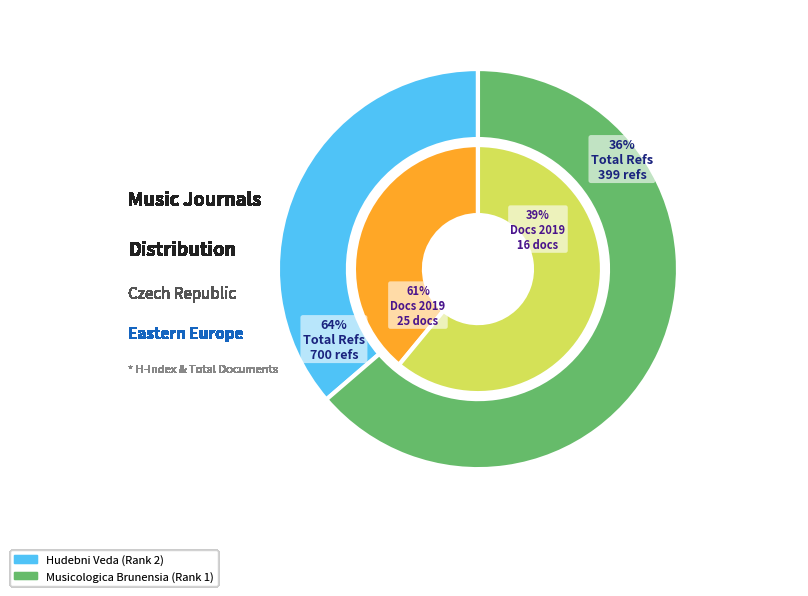

Which category has the smallest portion of the pie?

Hudebni Veda (Rank 2)